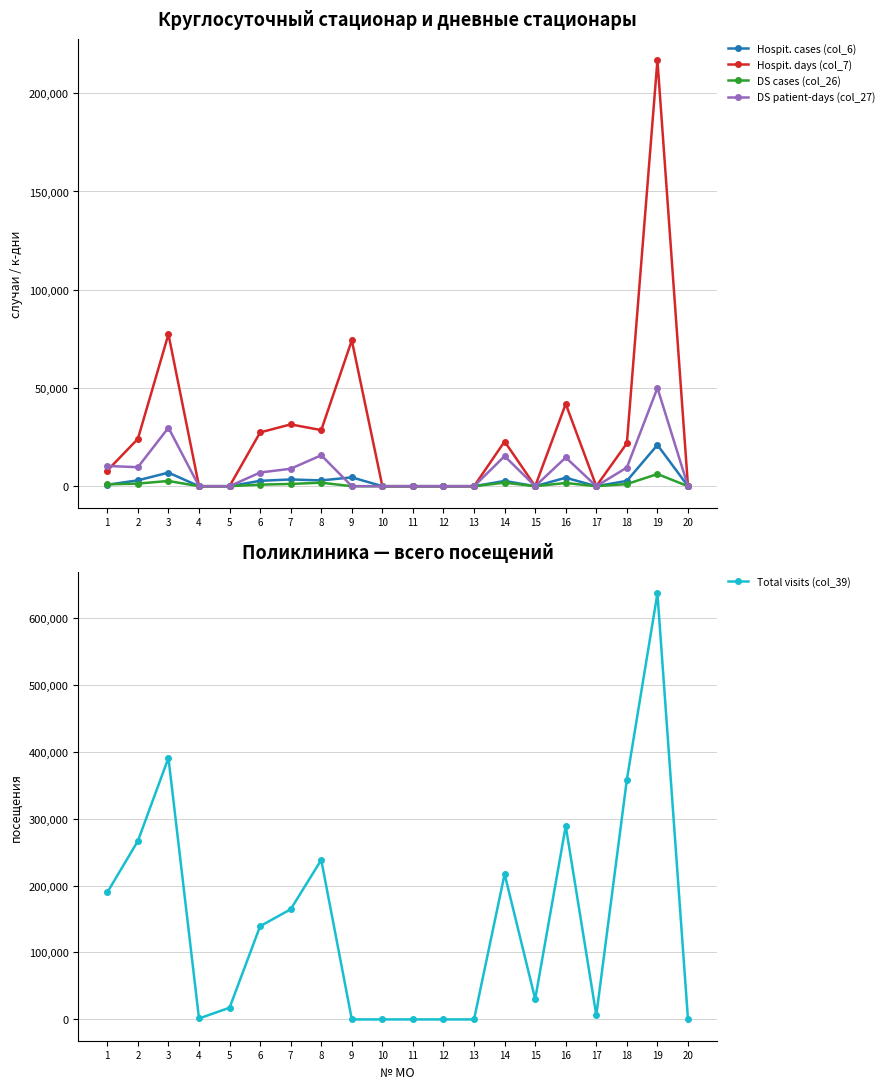

True or false: Hospit. days (col_7) and DS patient-days (col_27) intersect in this chart.

True